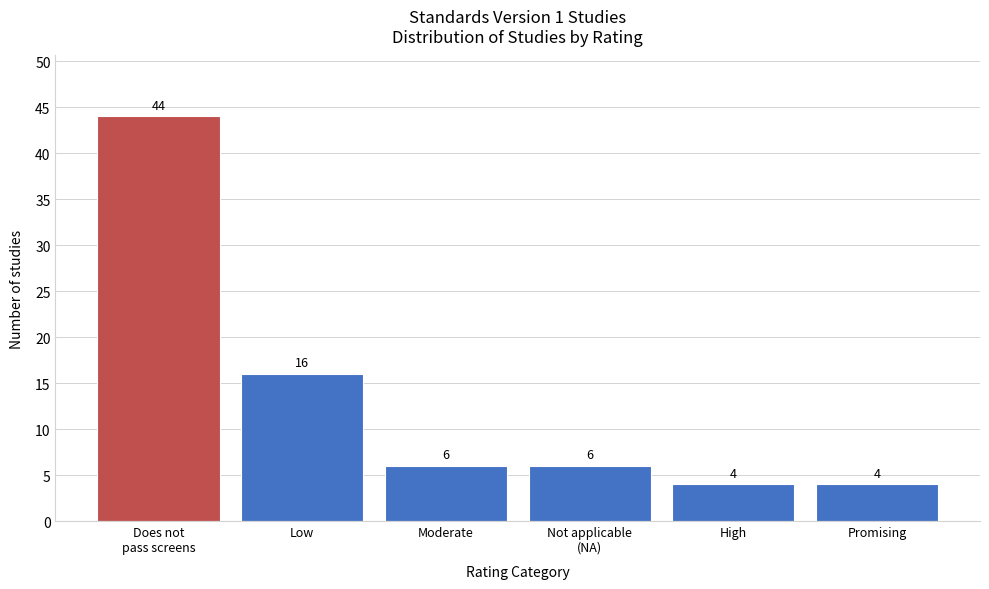

Reading left to right, extract all data points from this chart.

44	16	6	6	4	4